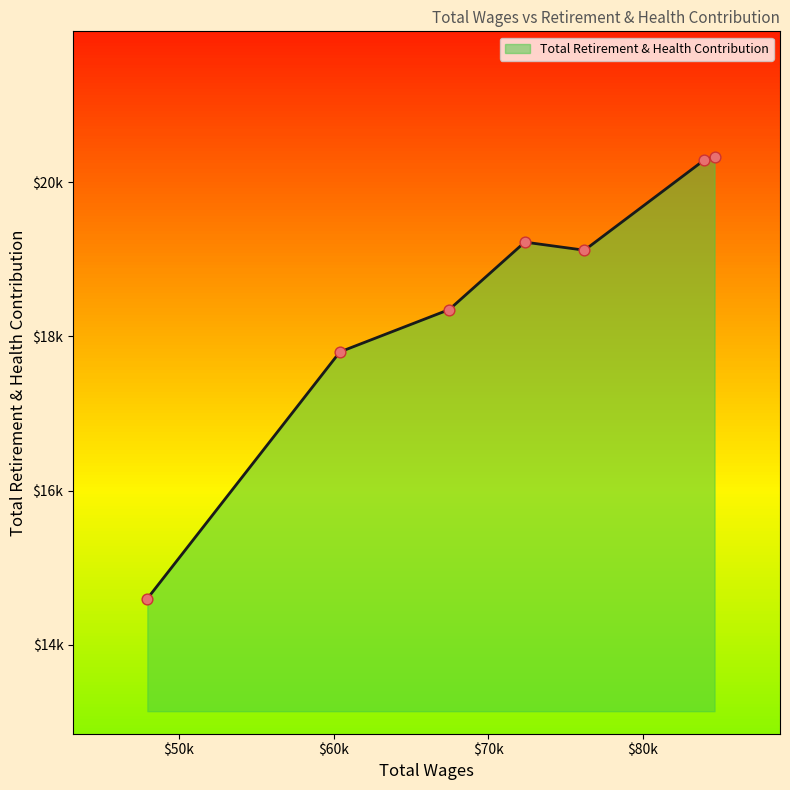

Is this an area chart (filled region under the line)?

Yes